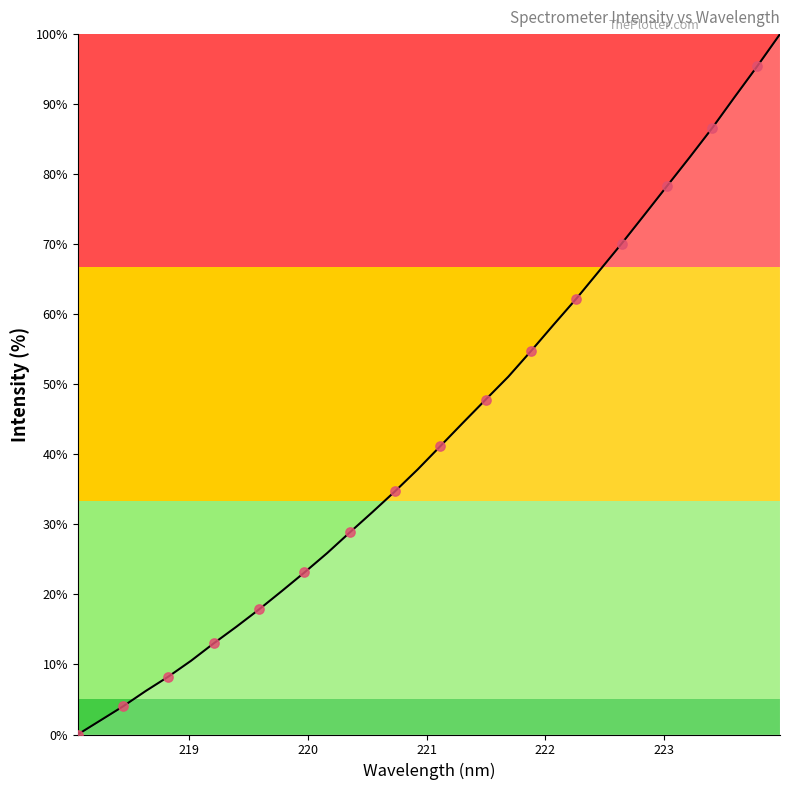

What is the maximum value shown in the chart?

100.0